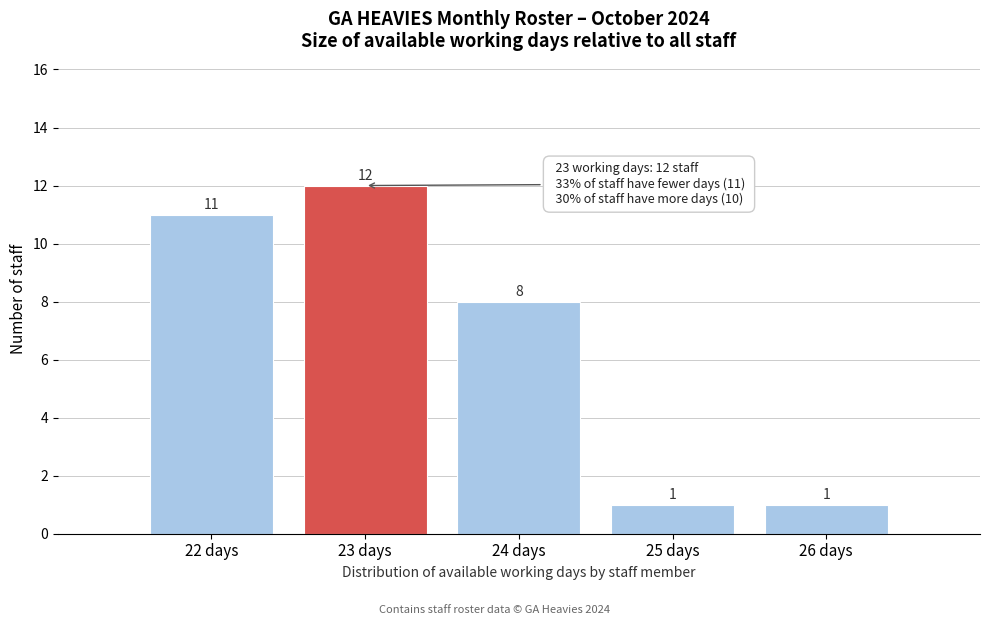

Reading left to right, list every bar in this chart as the range it spans on the x-axis followed by its height.

21.5 to 22.5: 11
22.5 to 23.5: 12
23.5 to 24.5: 8
24.5 to 25.5: 1
25.5 to 26.5: 1